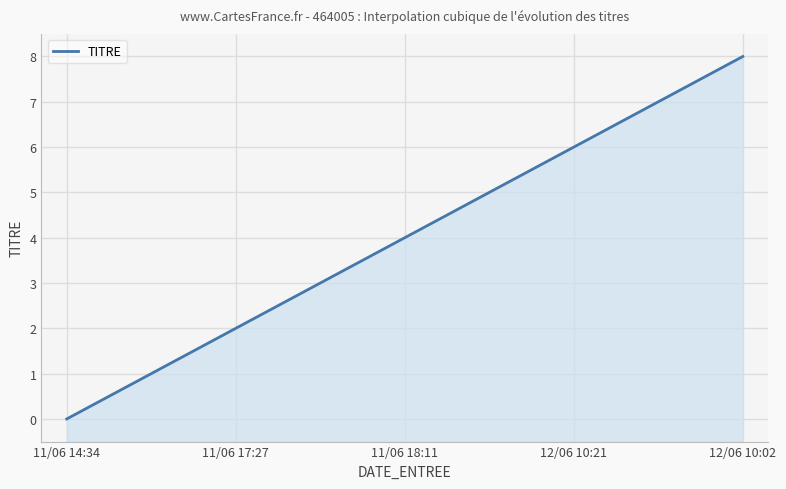

True or false: there are more than 2 points higher than both neighbors.

False